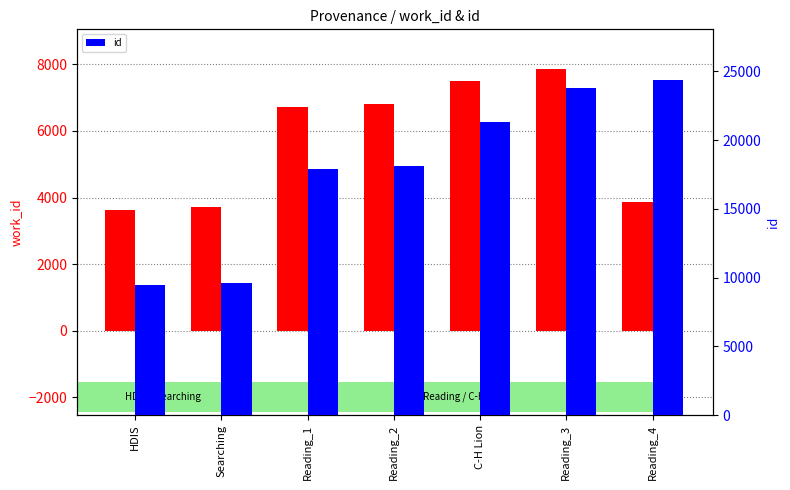

Reading left to right, transcribe all the data shown in this chart.

work_id: 3639	3714	6726	6795	7497	7872	3853
id: 9461	9607	17897	18130	21349	23799	24407